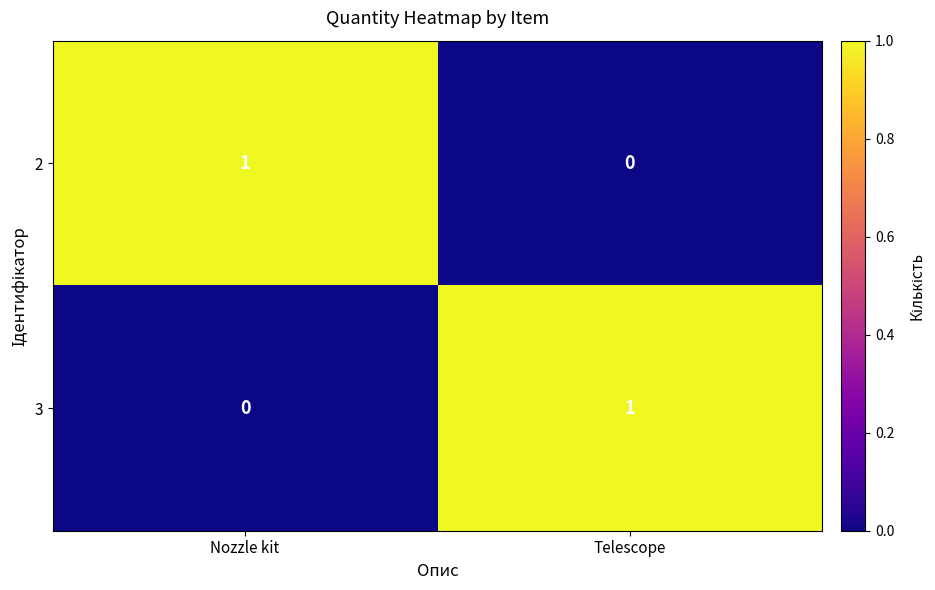

True or false: 3 has a value of 1 at Telescope.

True